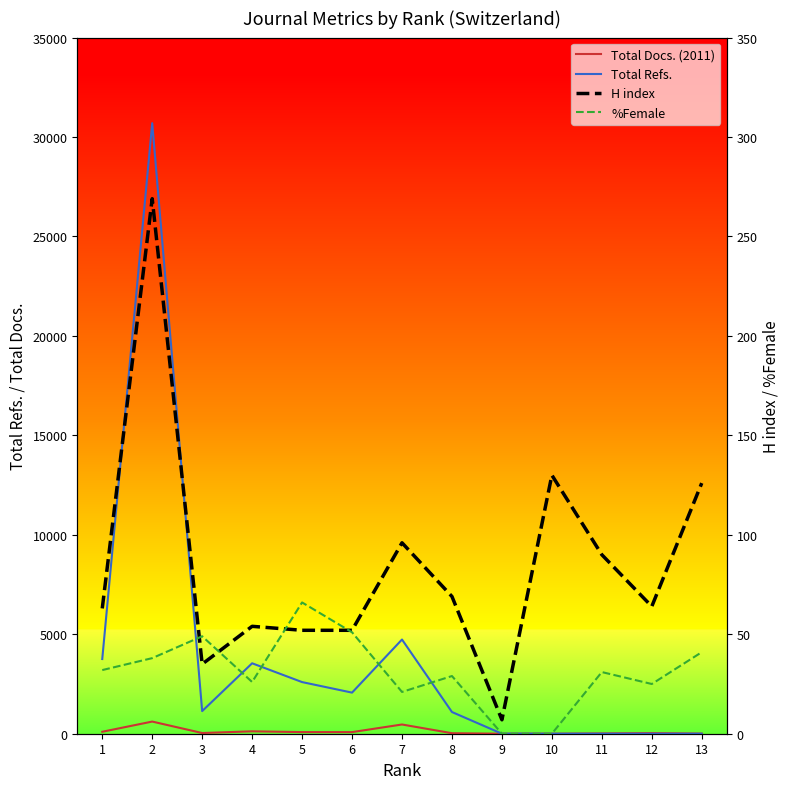

What are all the series names shown in the legend?

Total Docs. (2011), Total Refs., H index, %Female